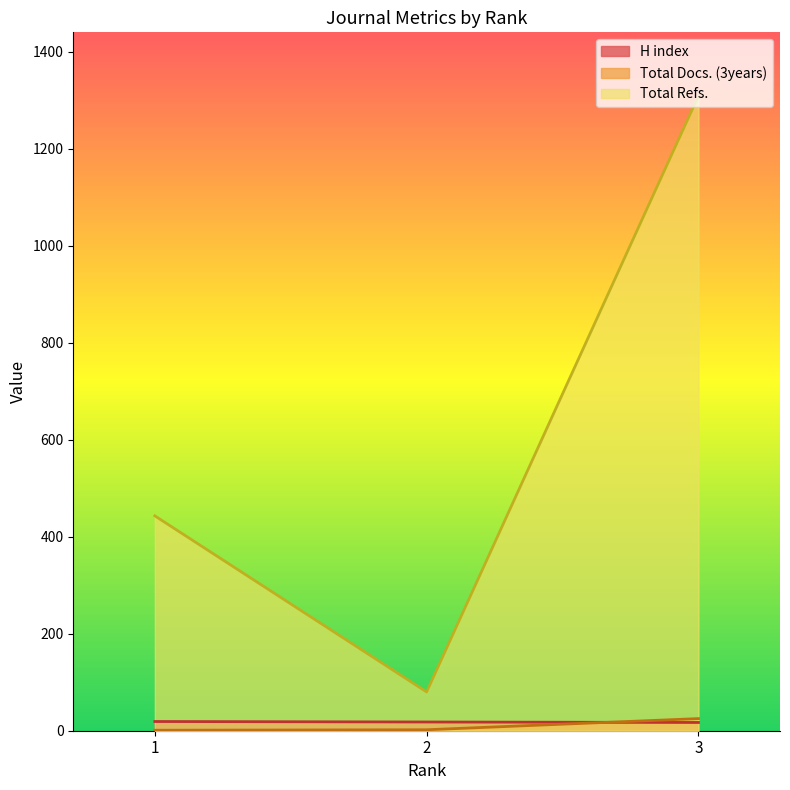

Is the value of Total Refs. at 3 greater than the value of H index at 2?

Yes